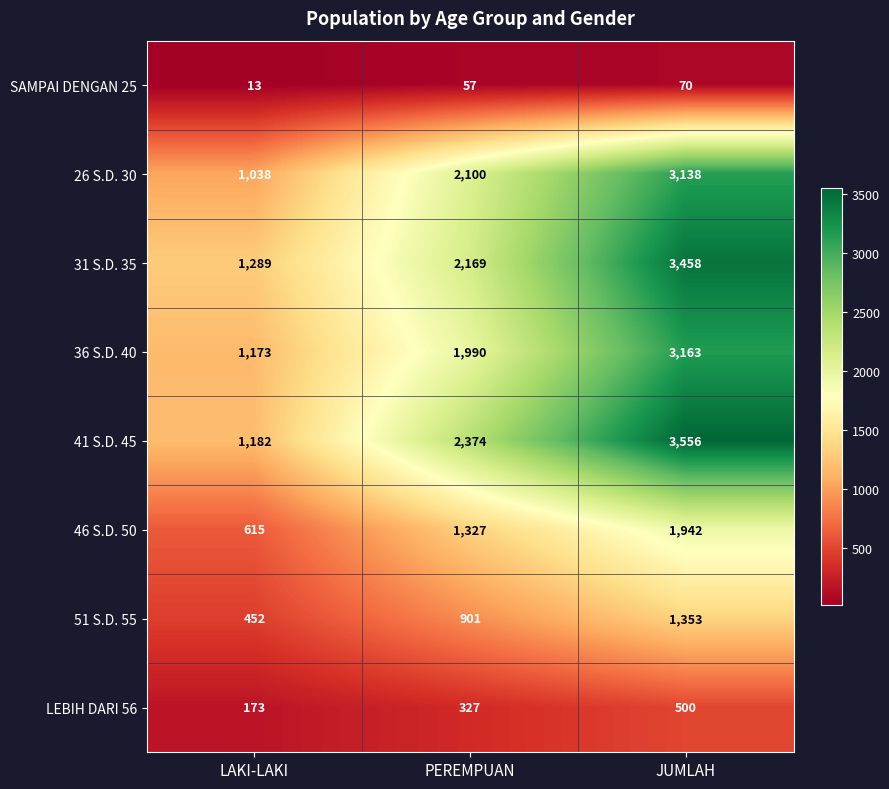

What is the sum of all 51 S.D. 55 values?

2706